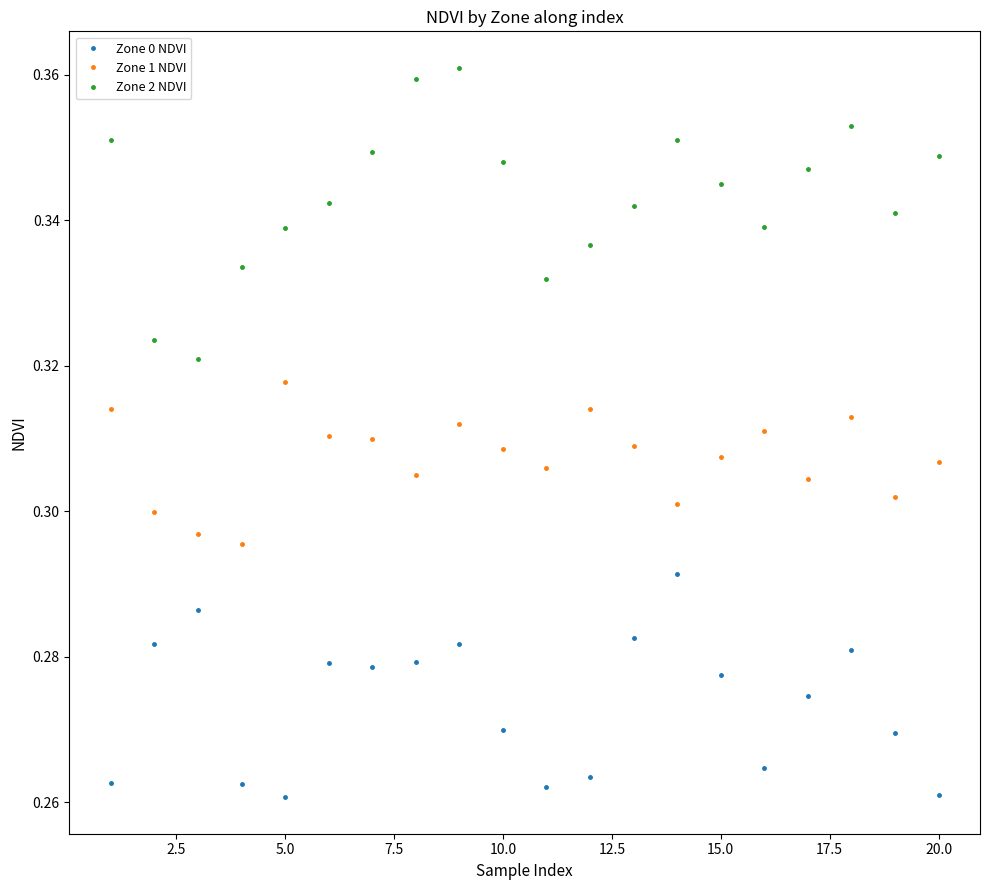

How many interior local peaks does the Zone 2 NDVI series have?

3